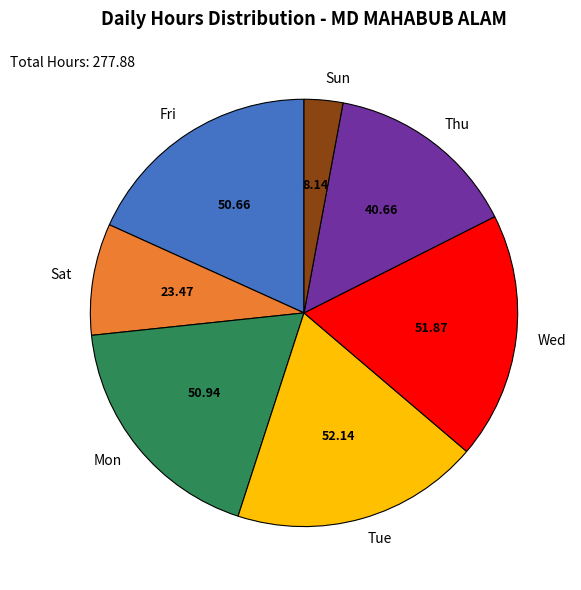

Which category has the smallest portion of the pie?

Sun